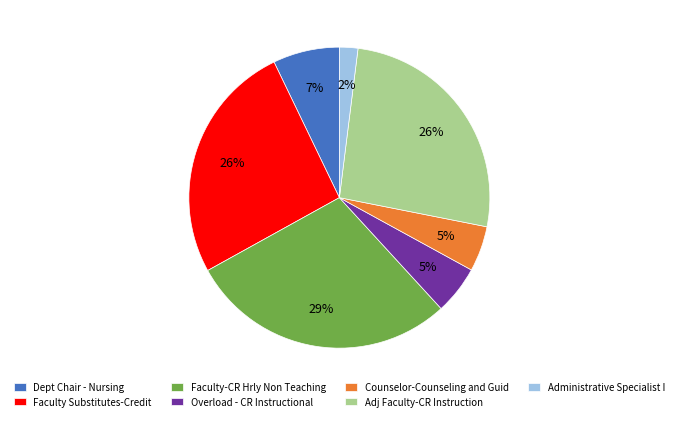

Is the sum of Counselor-Counseling and Guid and Administrative Specialist I greater than half?

No